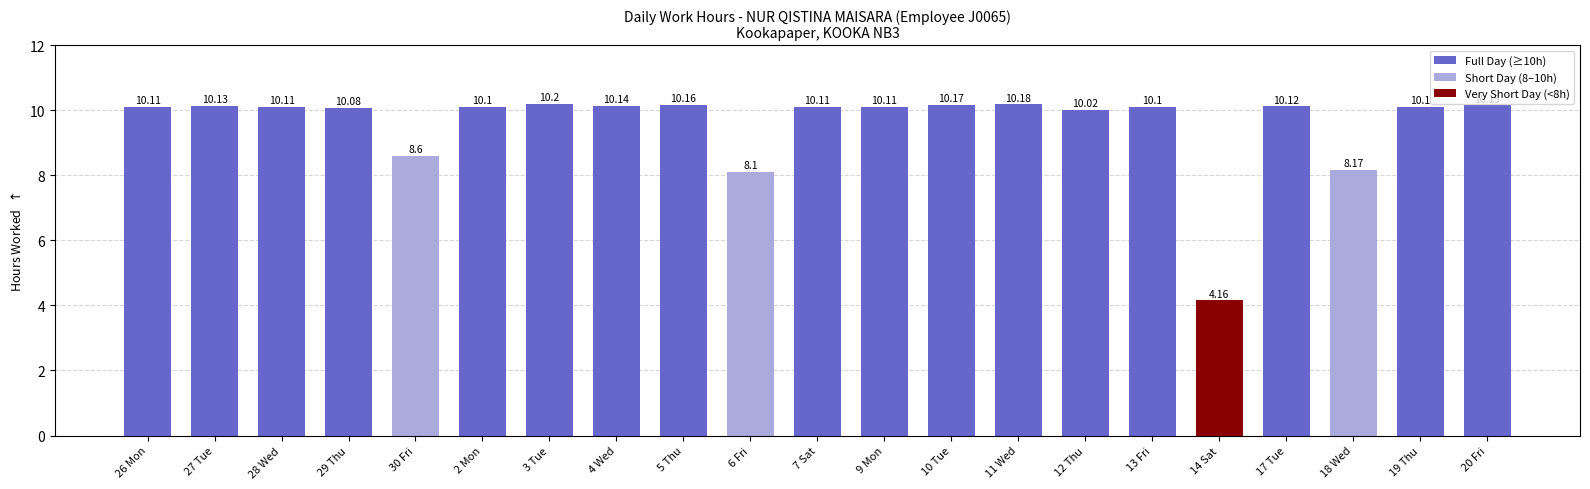

Does the chart contain stacked bars?

No